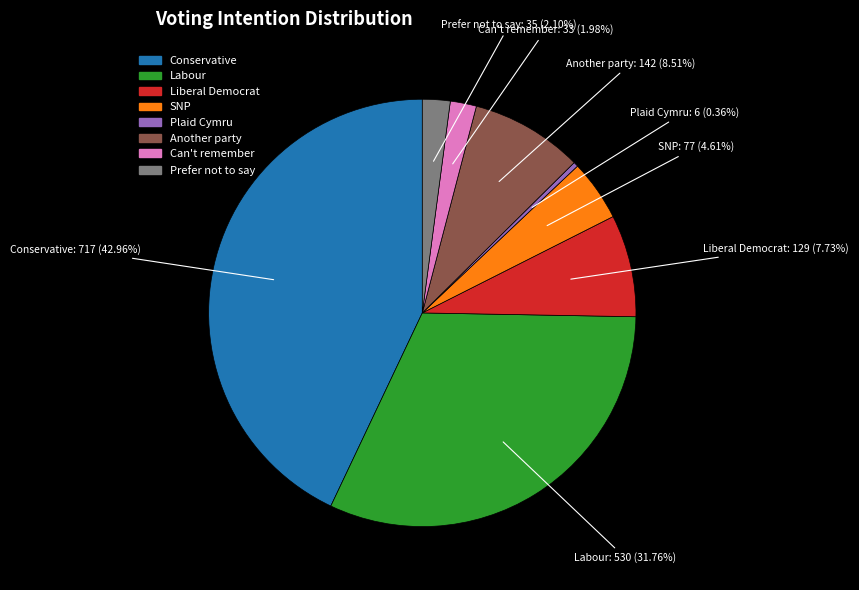

How many slices are in this pie chart?

8